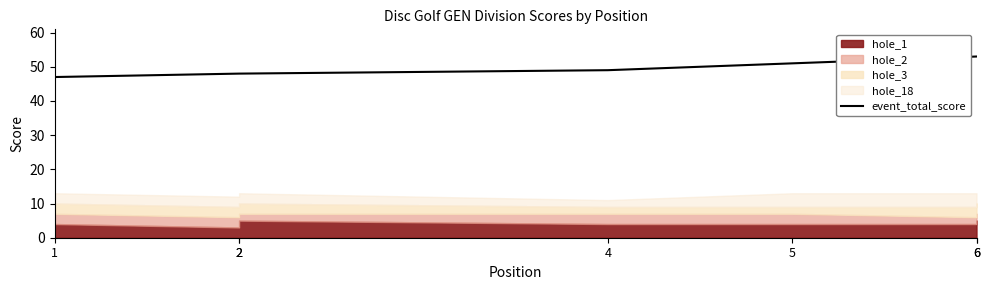

The value at 2 is 48. True or false?

True